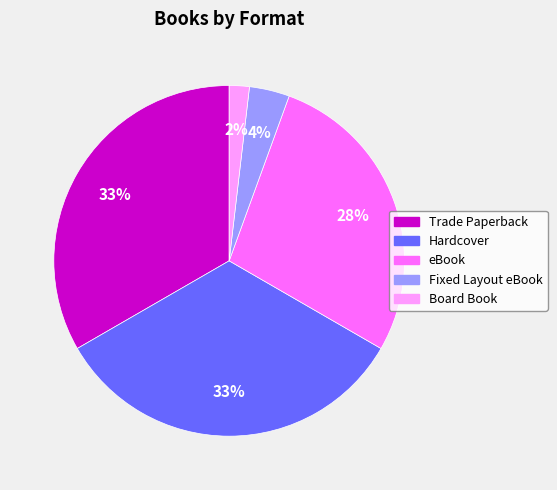

Do Fixed Layout eBook and Trade Paperback together represent more than half of the pie?

No